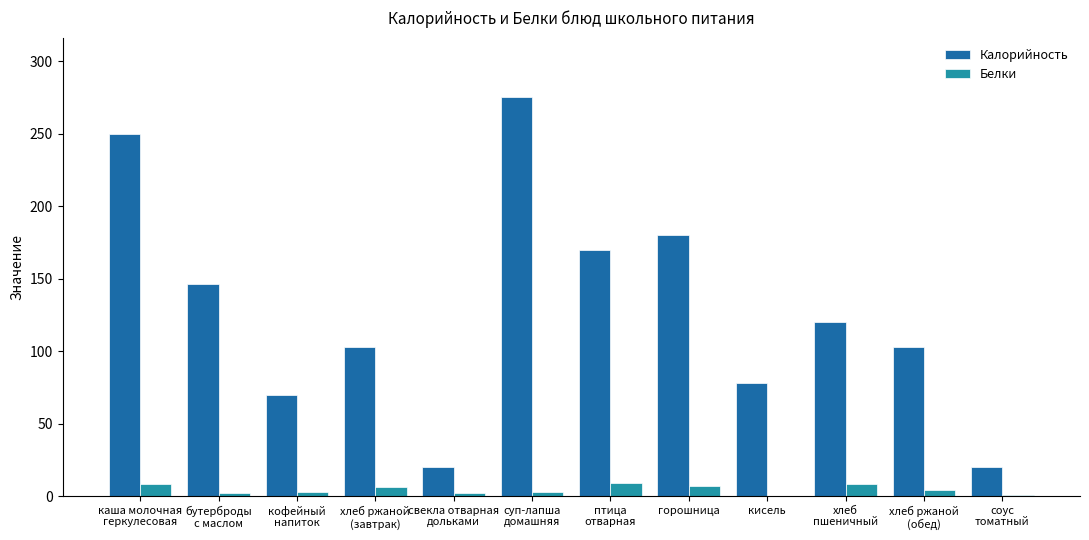

What is the greatest value displayed?

275